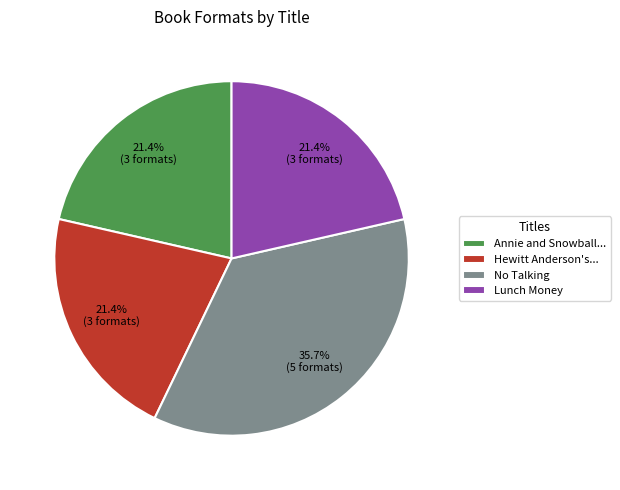

Approximately how many times larger is the value at Lunch Money compared to No Talking?

0.6